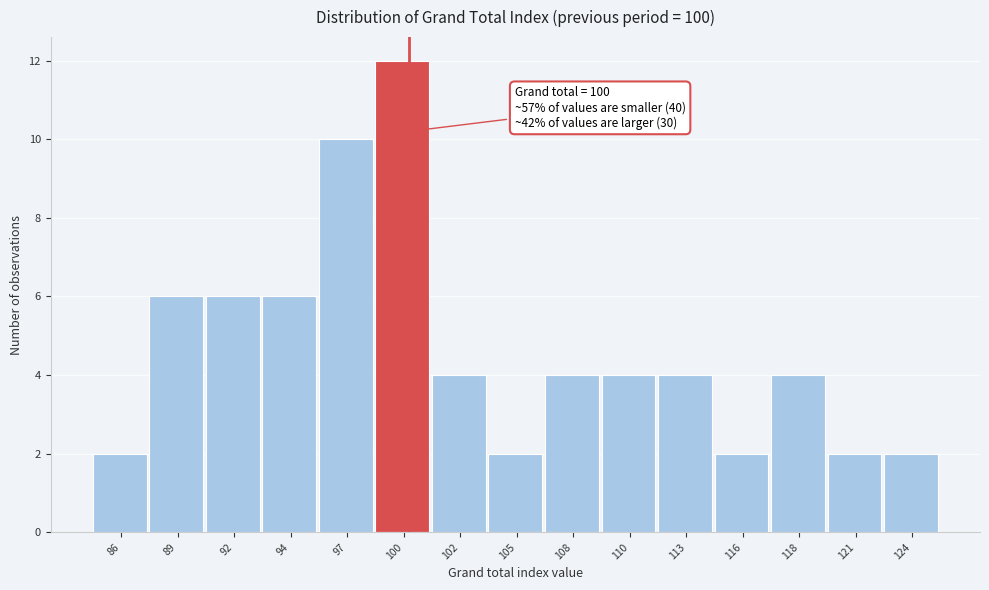

Which range on the x-axis has the tallest bar?

98.5 to 101.0